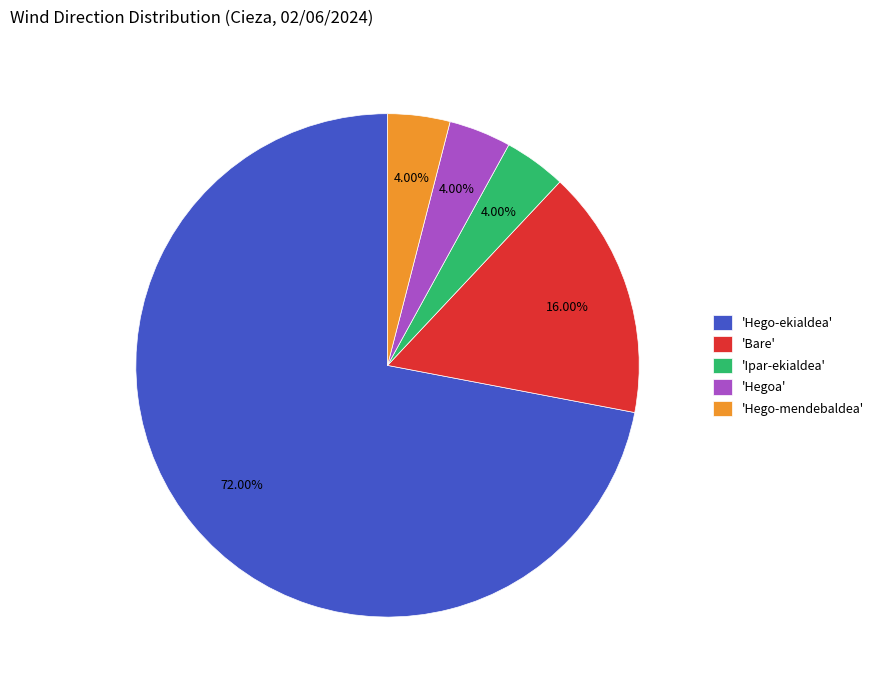

Does 'Hego-ekialdea' represent more than half of the total?

Yes